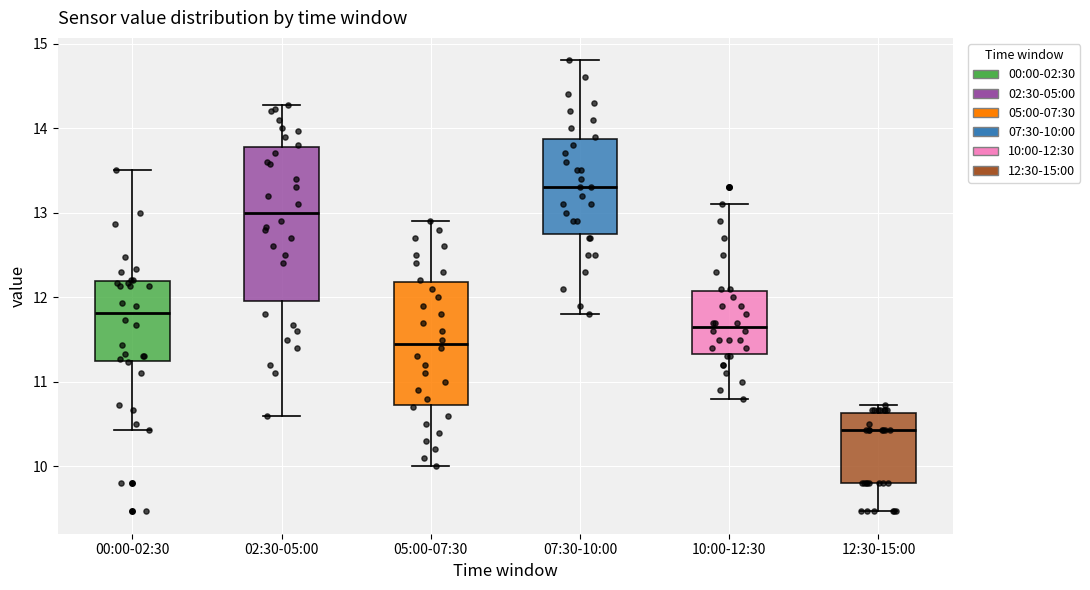

Comparing the boxes themselves (not the whiskers), which one is the tallest?

02:30-05:00